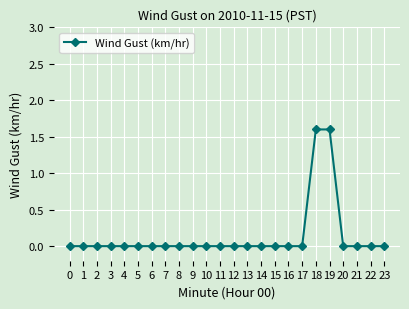

Reading right to left, extract all data points from this chart.

0.0	0.0	0.0	0.0	1.6	1.6	0.0	0.0	0.0	0.0	0.0	0.0	0.0	0.0	0.0	0.0	0.0	0.0	0.0	0.0	0.0	0.0	0.0	0.0